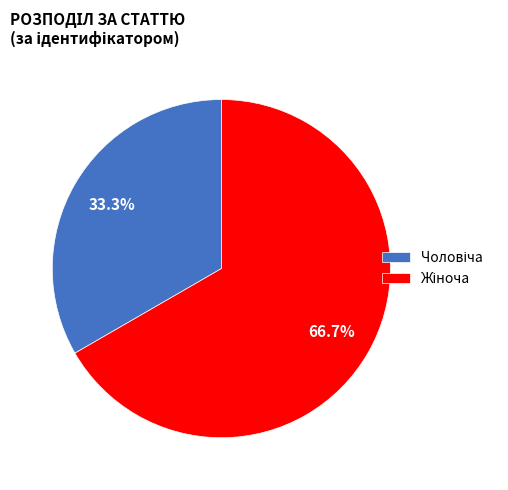

Does any single category account for the majority?

Yes